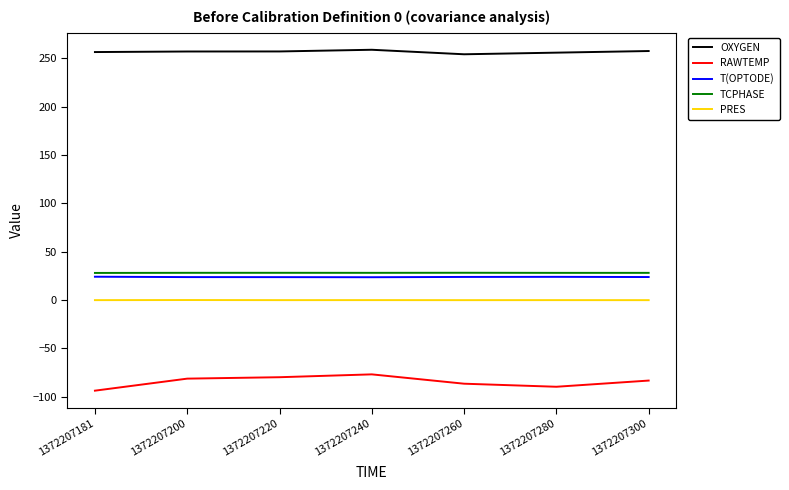

The value of OXYGEN at 1372207260 is 450.0. True or false?

False